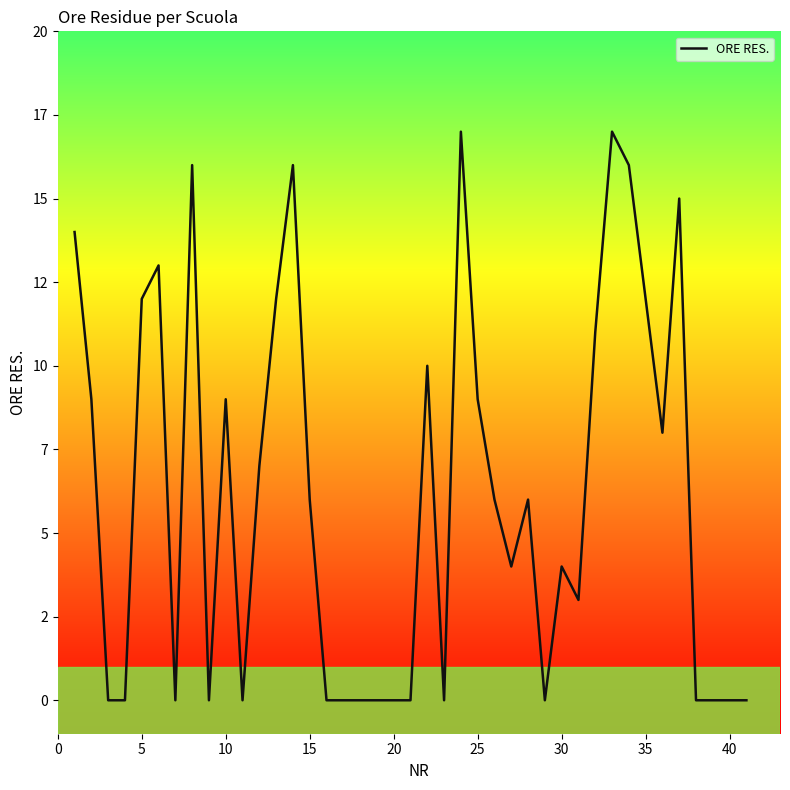

What is the difference between the maximum and second lowest values?

17